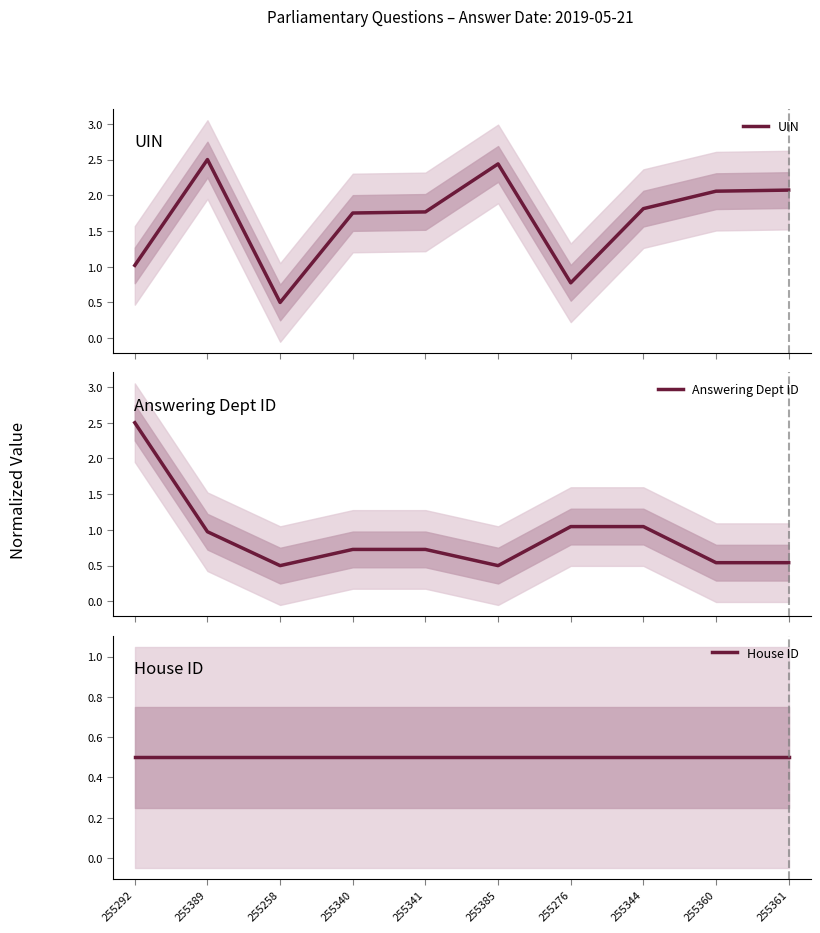

What is the difference between the maximum and second lowest values in the Answering Dept ID series?

2.0